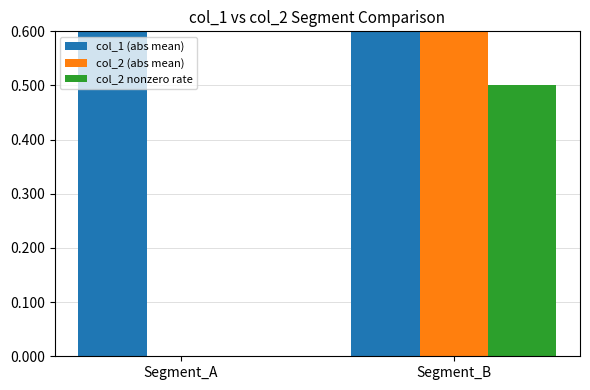

Reading left to right, list all the values displayed in this chart.

col_1 (abs mean): 3.5	4.2
col_2 (abs mean): 0.0	2.6
col_2 nonzero rate: 0.0	0.5